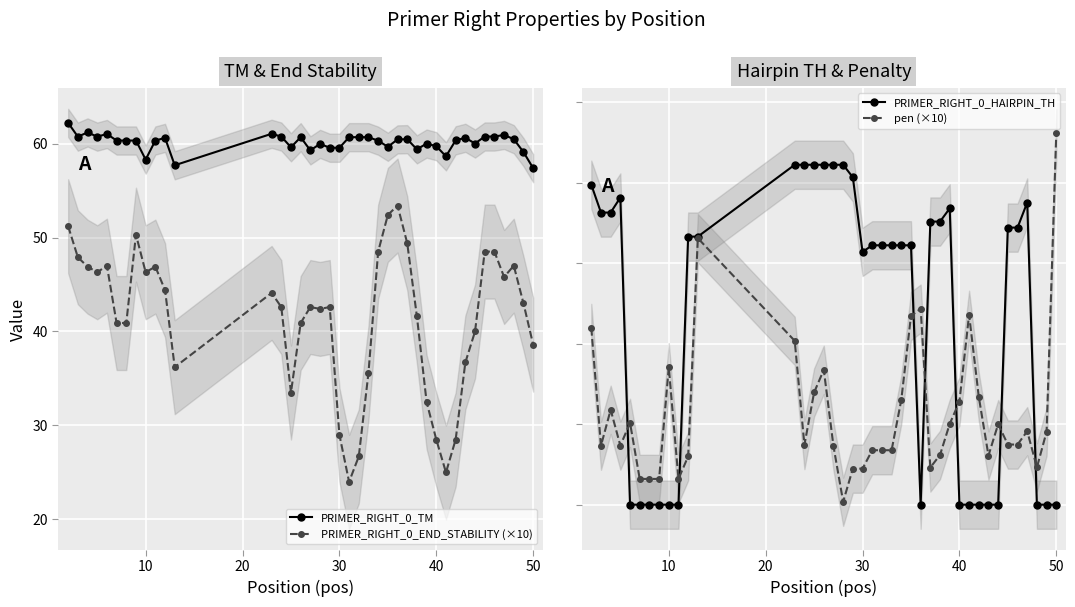

True or false: PRIMER_RIGHT_0_END_STABILITY (×10) has a value of 38.6 at 50.

True